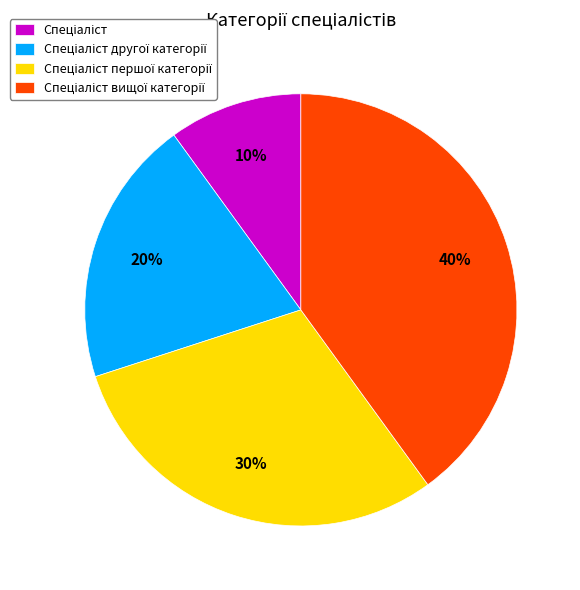

How many slices are in this pie chart?

4